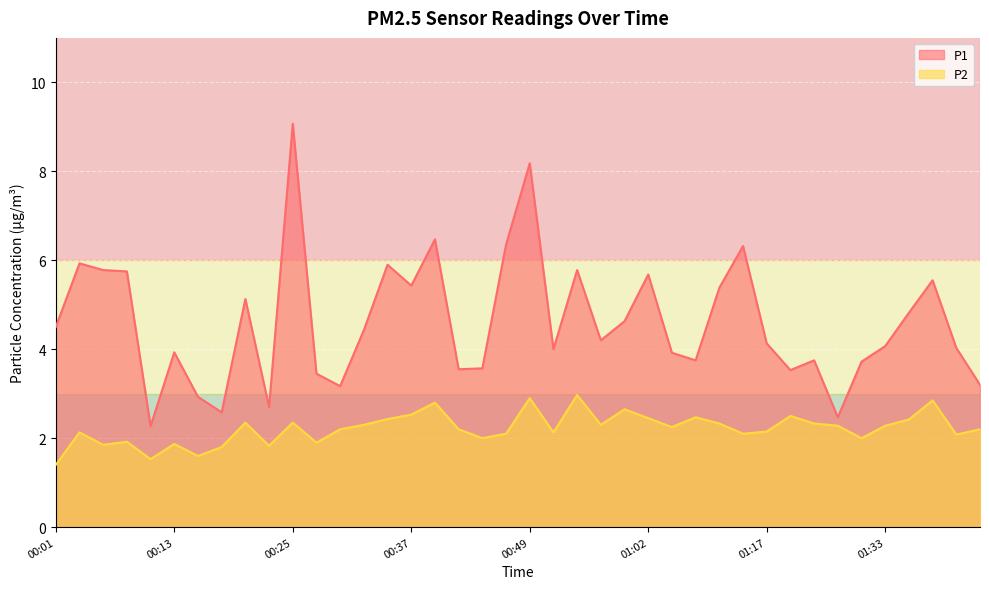

What is the value of the P1 point at the 8th from the left?

2.6